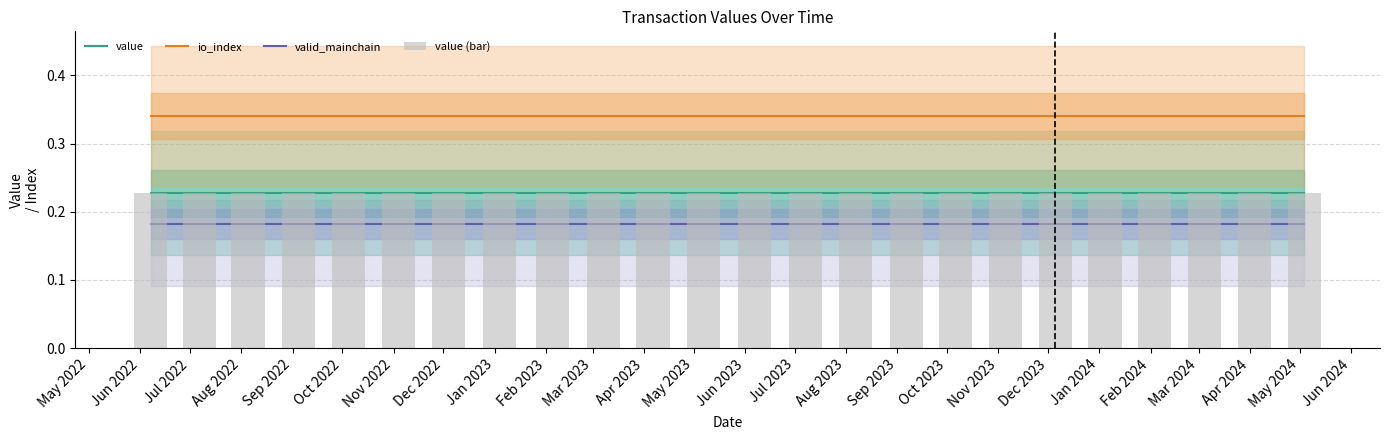

What are all the series names shown in the legend?

value, io_index, valid_mainchain, value (bar)